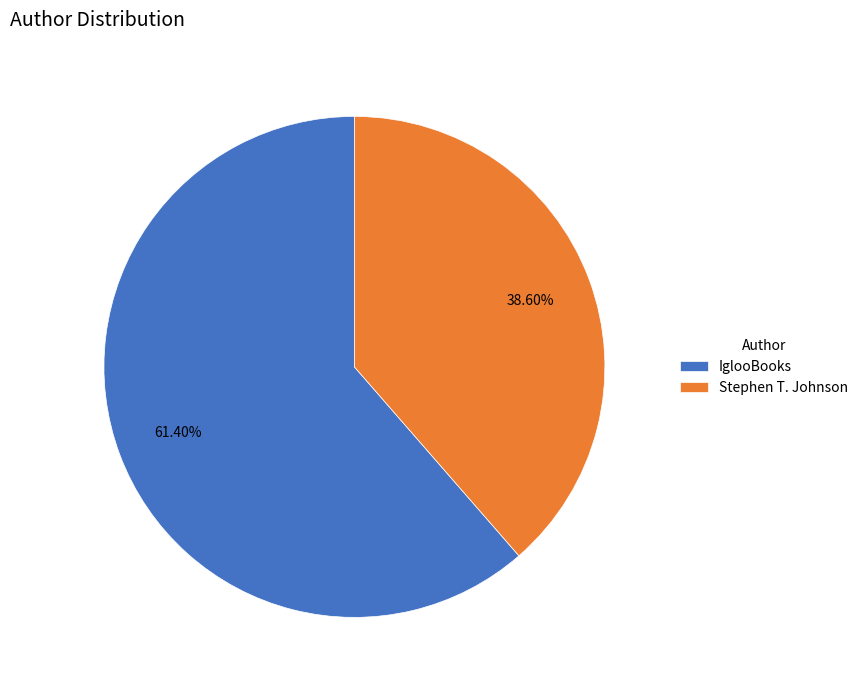

What is the largest slice in the pie chart?

IglooBooks